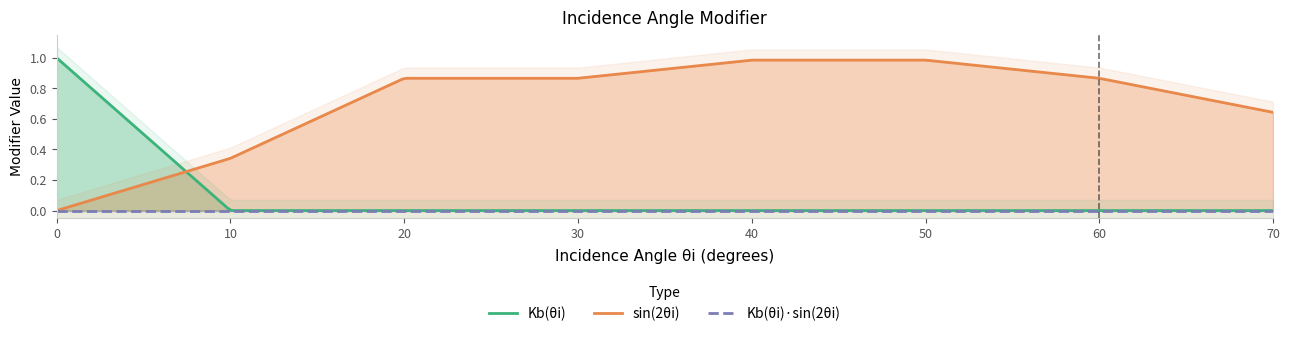

At how many categories does at least one series exceed 0?

8